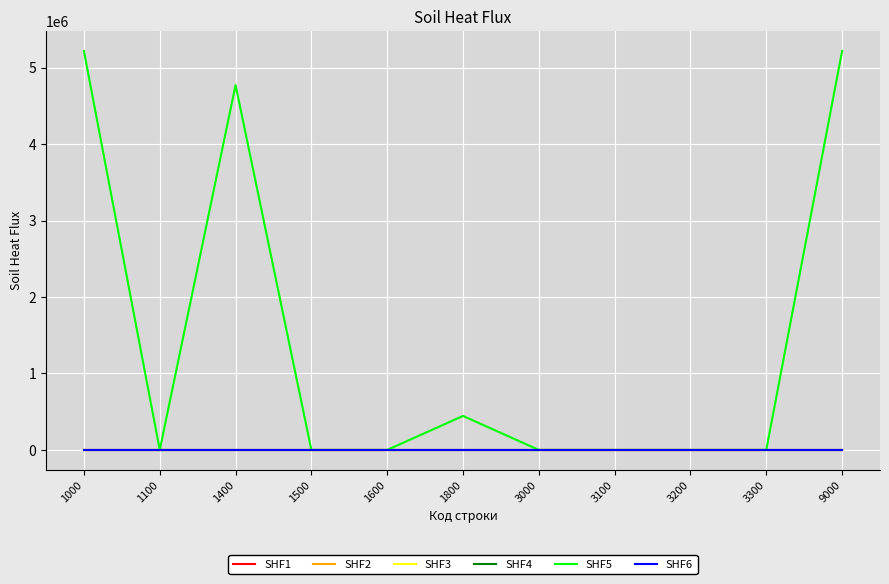

Is it true that SHF6 equals 0.0 at 3200?

True